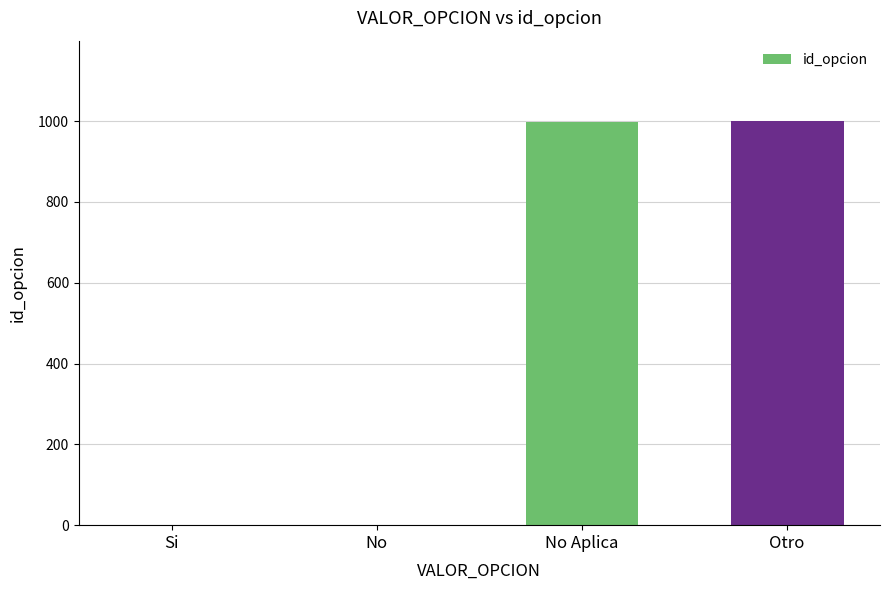

What is the sum of all values?

1998